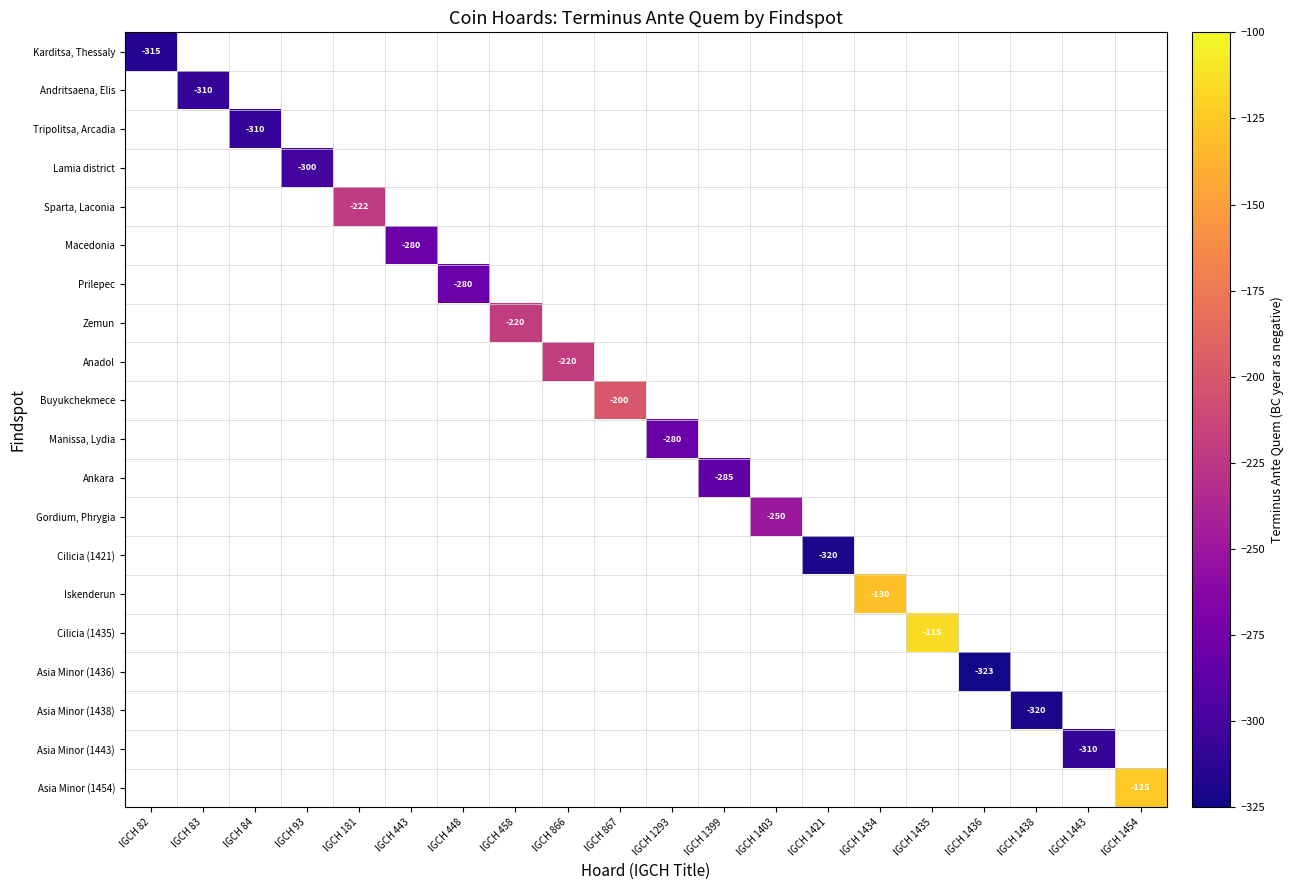

How many data points does each series have?

20